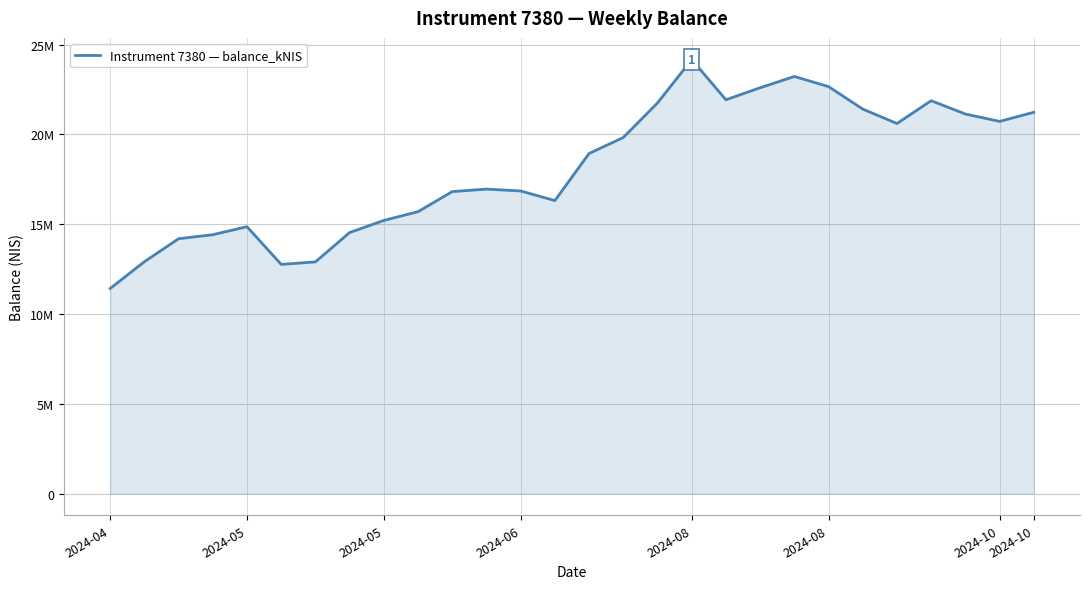

Does the chart have visible grid lines?

Yes